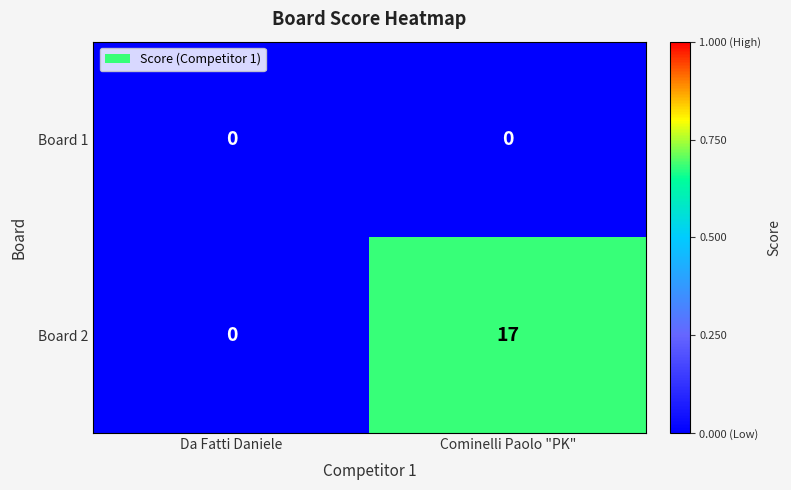

The value of Board 2 at Cominelli Paolo "PK" is 17. True or false?

True